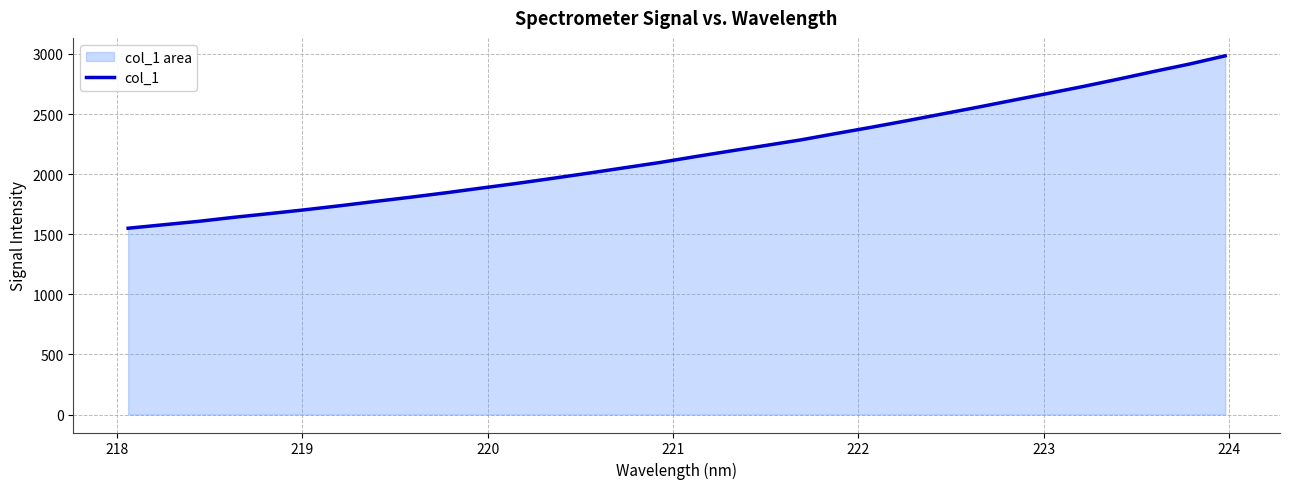

What is the minimum value shown in the chart?

1549.8